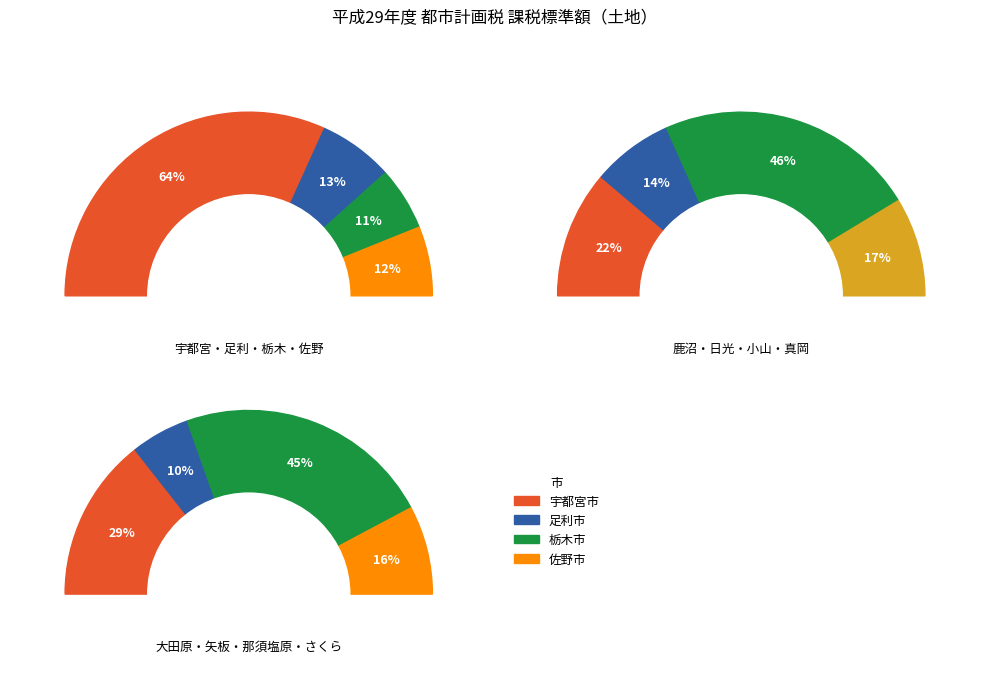

What is the ratio of the value at 矢板市 to the value at 那須塩原市?

0.2